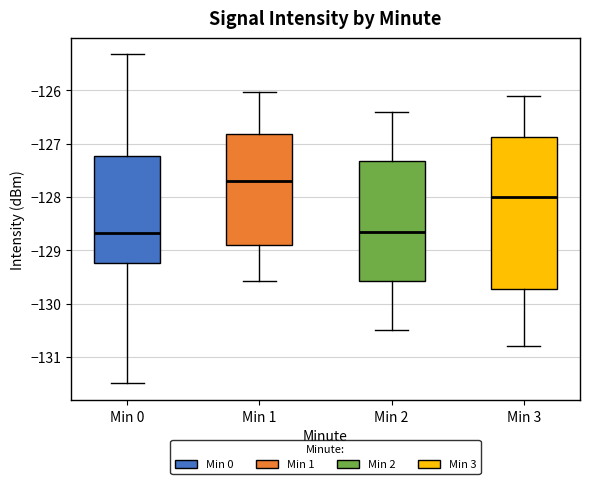

Reading left to right, transcribe this box plot: for each box, give where its median line is, the range the box spans, and where its two whiskers end, as read against the y-axis. The values are not printed on the chart, so give them approximately, as read against the axis.

Min 0: median -128.7, box -129.2 to -127.2, whiskers -131.5 to -125.3
Min 1: median -127.7, box -128.9 to -126.8, whiskers -129.6 to -126.0
Min 2: median -128.6, box -129.6 to -127.3, whiskers -130.5 to -126.4
Min 3: median -128.0, box -129.7 to -126.9, whiskers -130.8 to -126.1